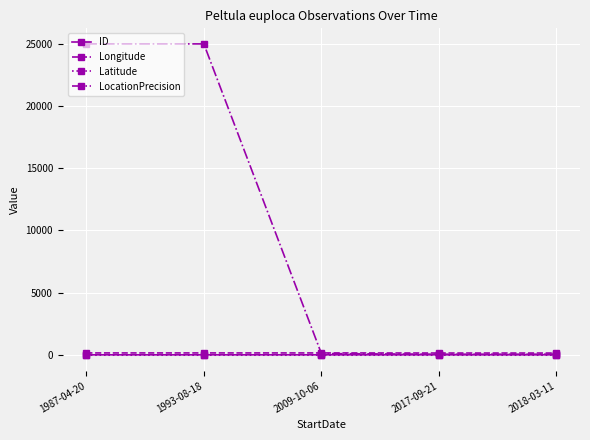

What is the value of the Latitude point at the 4th from the left?

-28.1